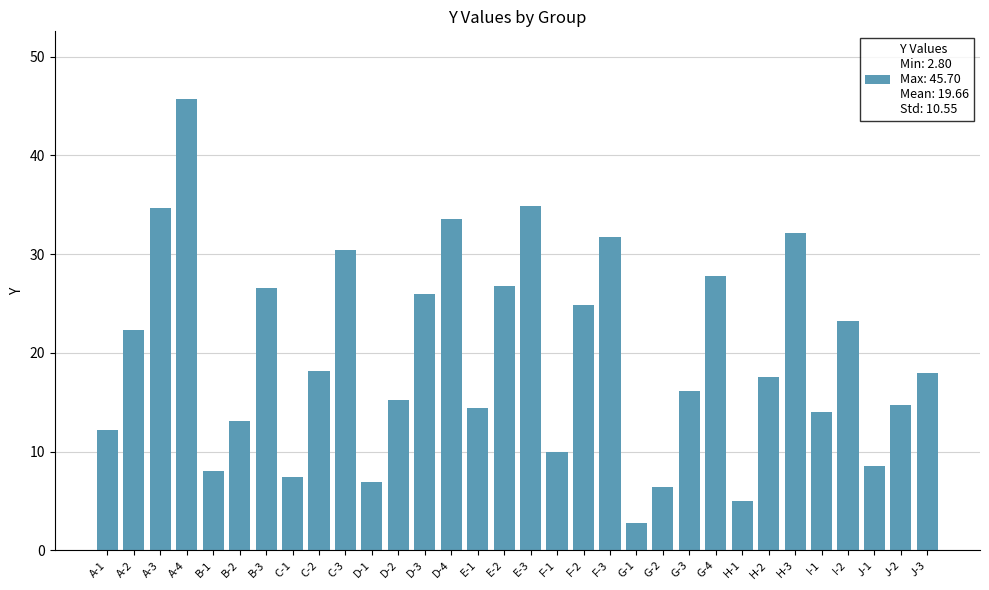

Approximately how many times larger is the value at I-2 compared to A-2?

1.0